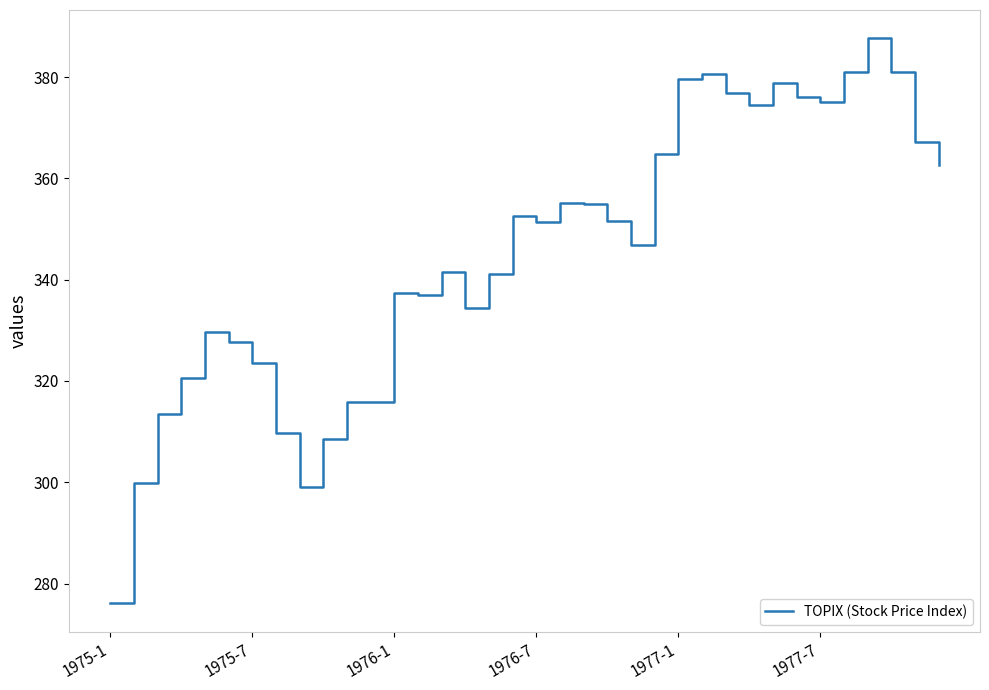

What is the sum of all values?

12429.8